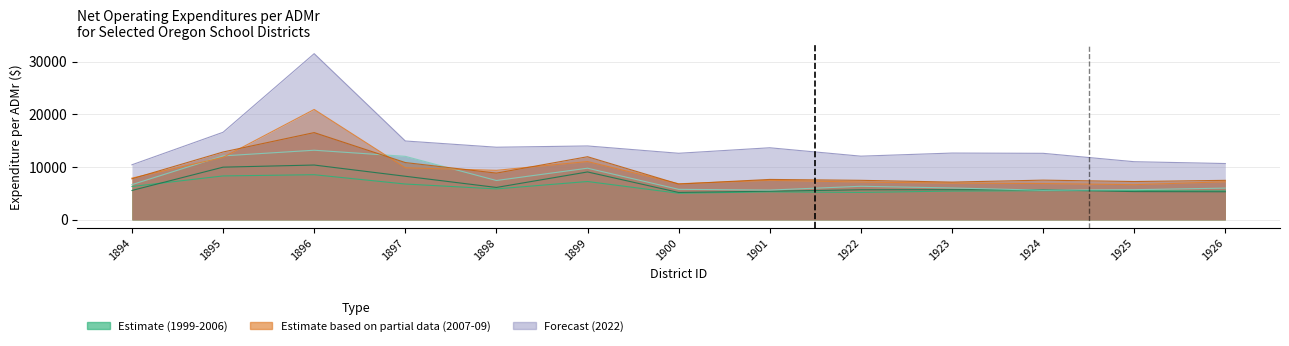

True or false: 2022-21 has more than 1 interior local peaks.

True